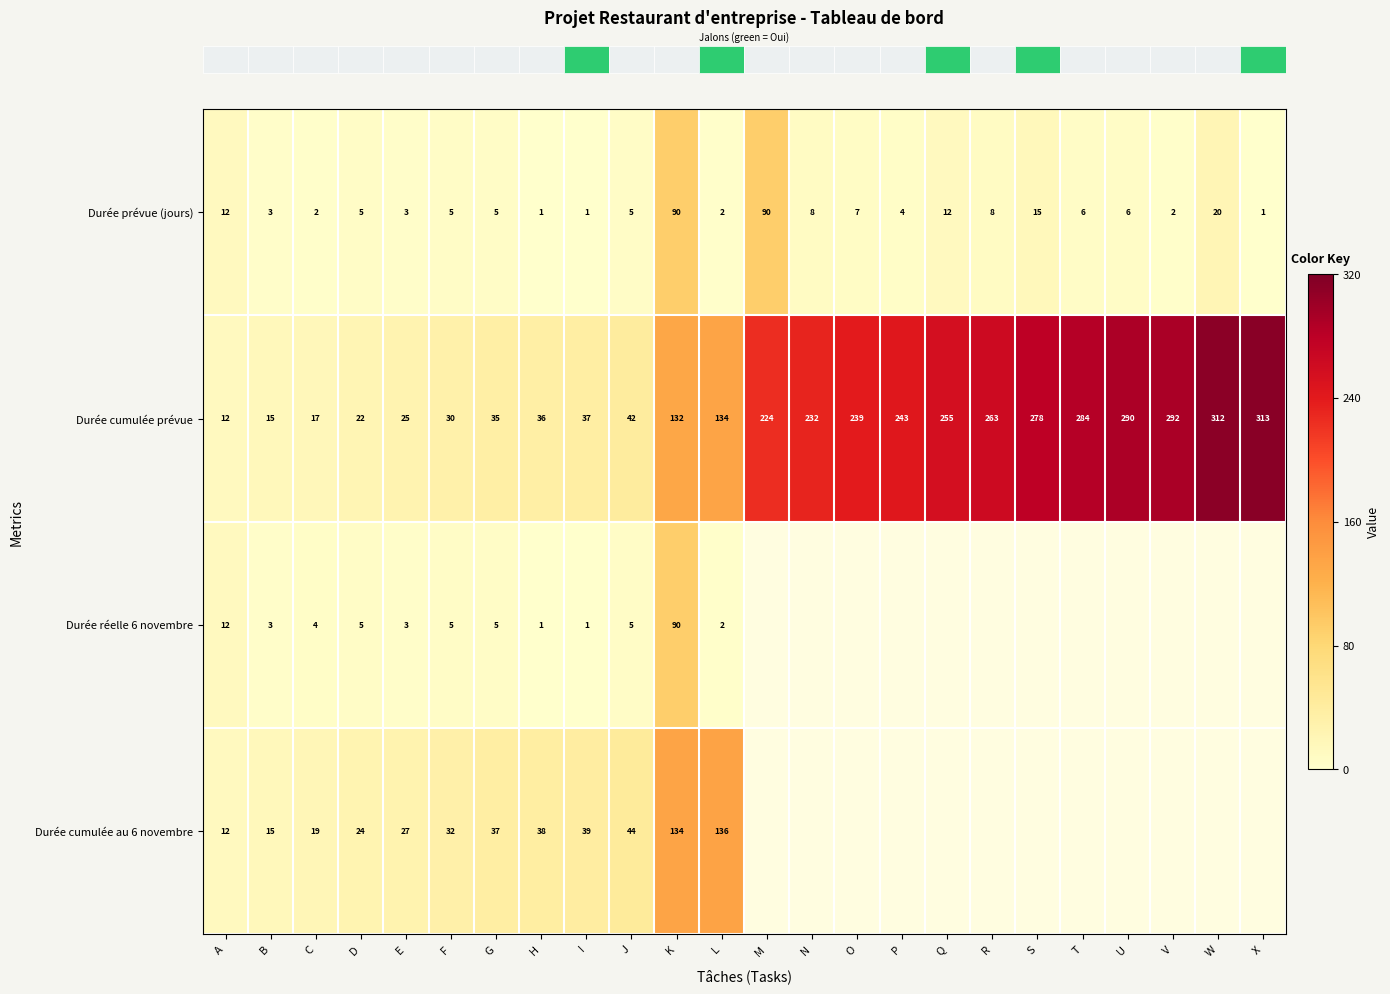

At which label does row_1 first exceed 224?

N